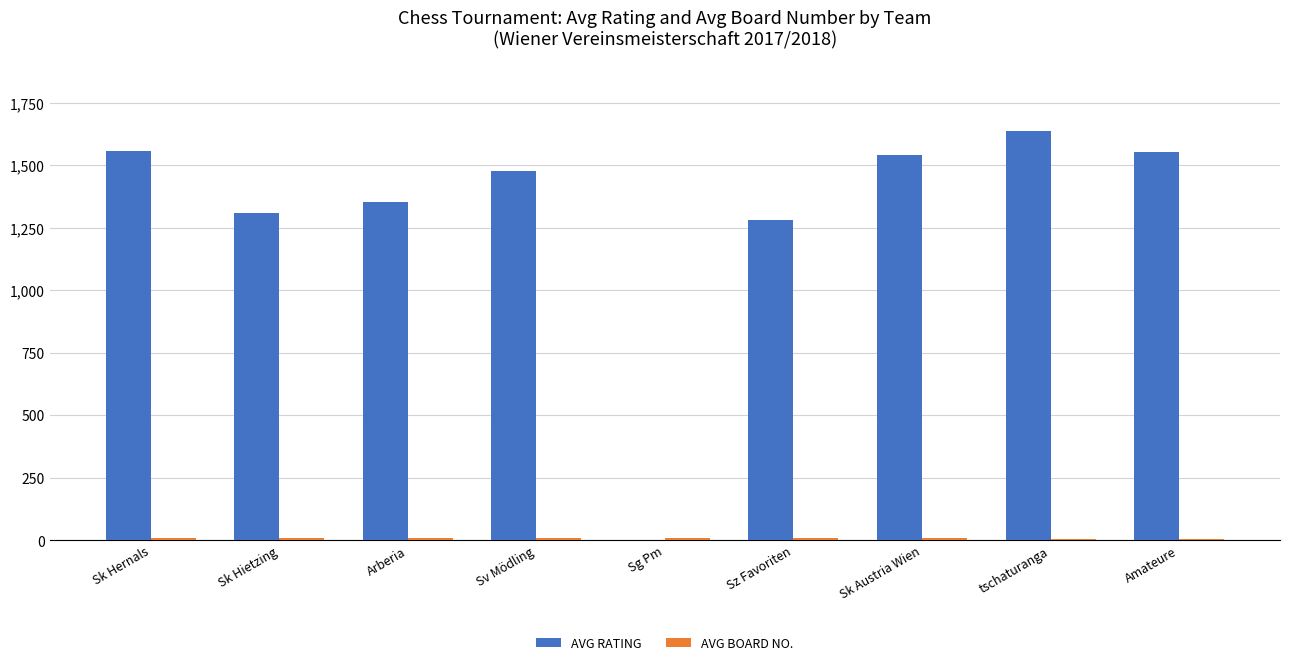

Which category has the highest value in the AVG RATING series?

tschaturanga